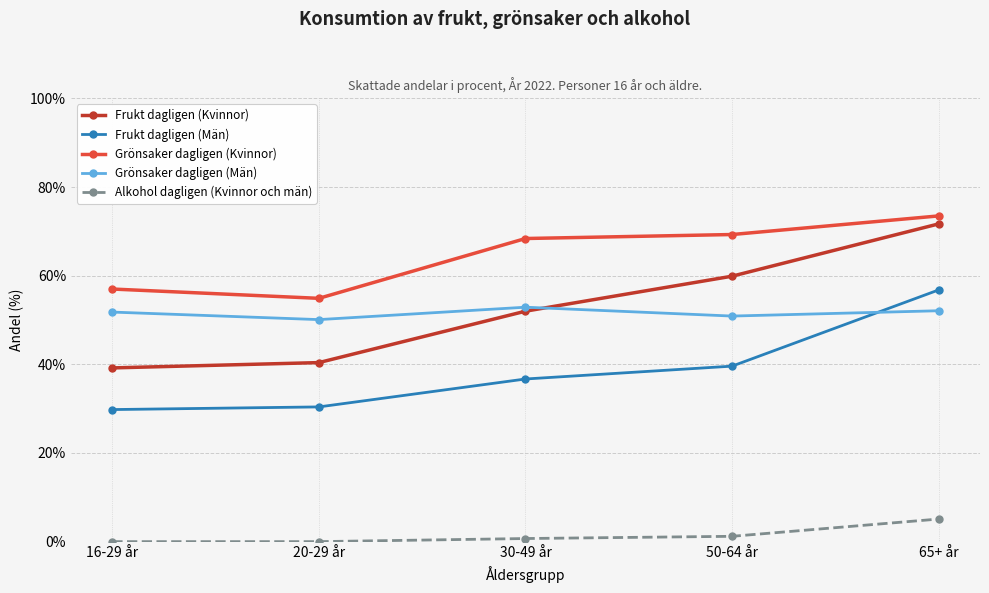

Where is the first local minimum for Grönsaker dagligen (Män)?

20-29 år